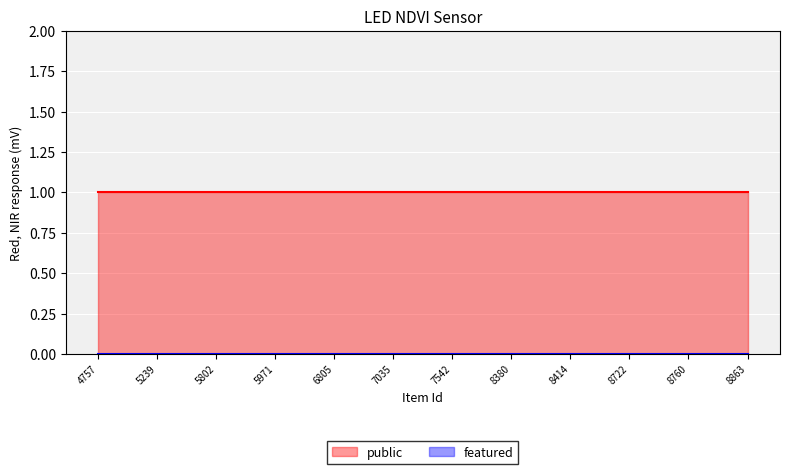

How many lines are shown in the chart?

2